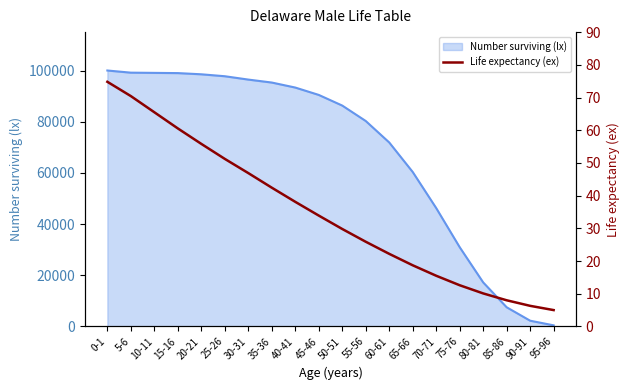

Which label corresponds to the smallest value in the chart?

95-96